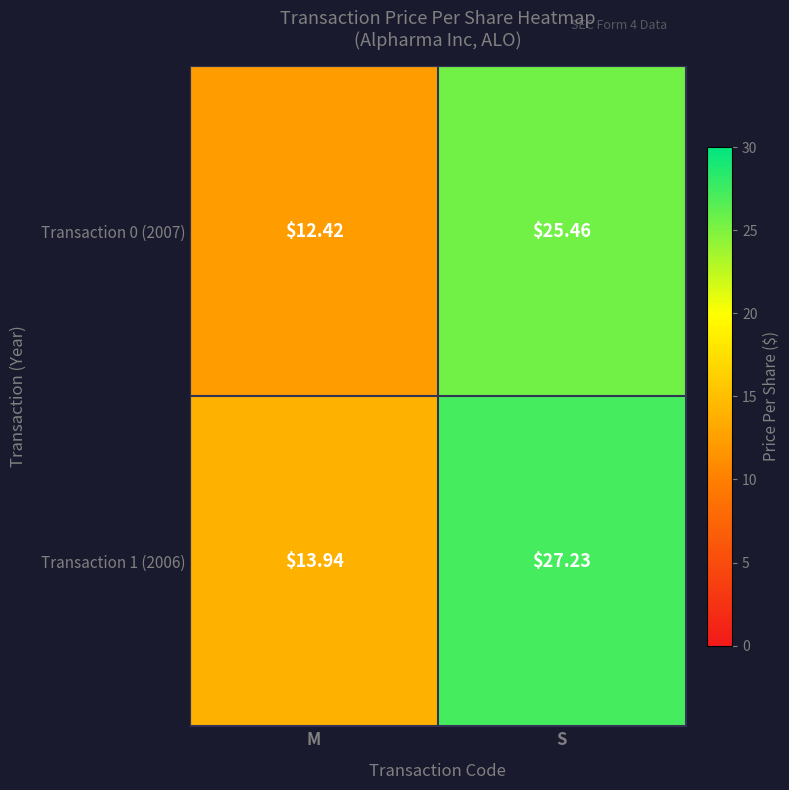

List the labels in order of Transaction 1 (2006) value, smallest first.

M, S